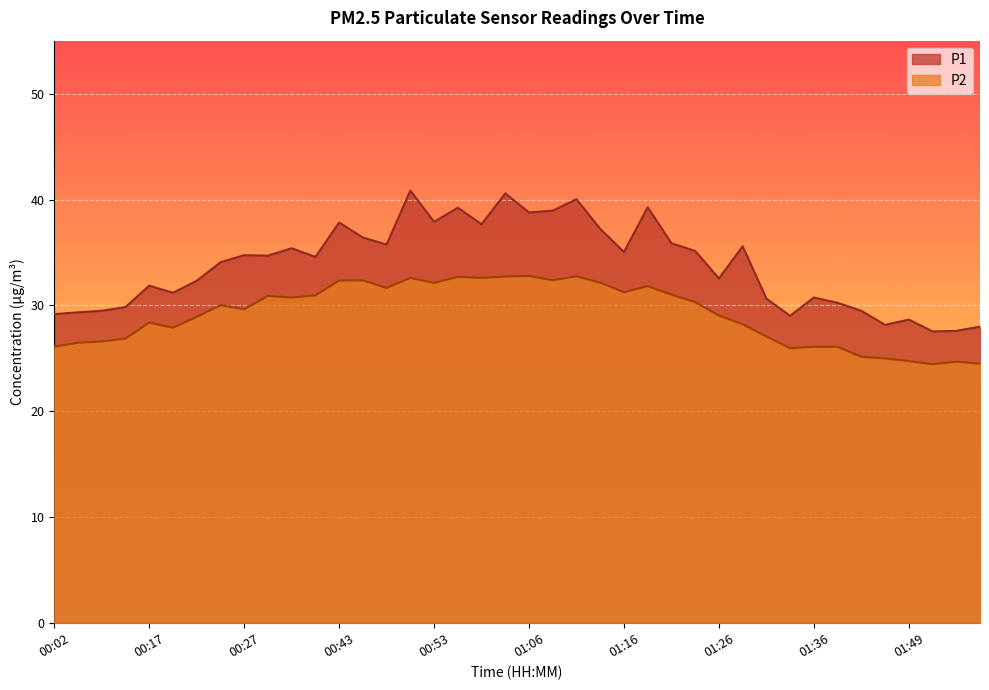

The P1 series shows 40.6 at 01:03. True or false?

True